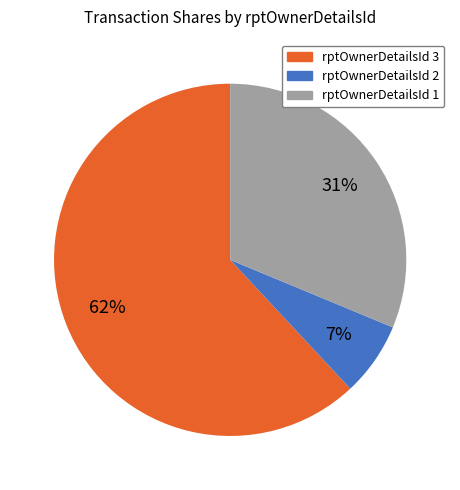

To the nearest percent, what is the difference between the largest and smallest slice percentages?

55%